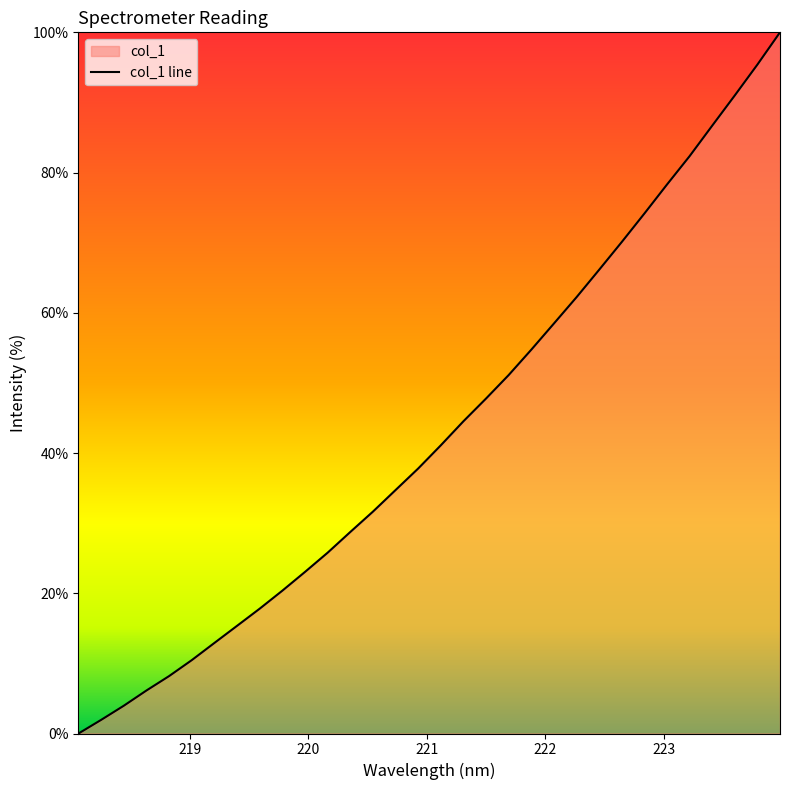

At which label does the data first exceed 41?

221.1174